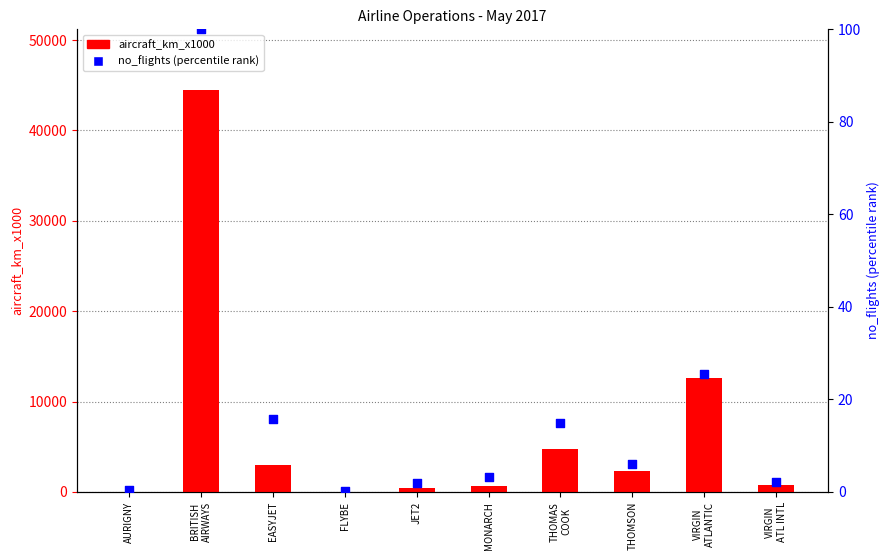

Which series contains the highest Y value?

aircraft_km_x1000